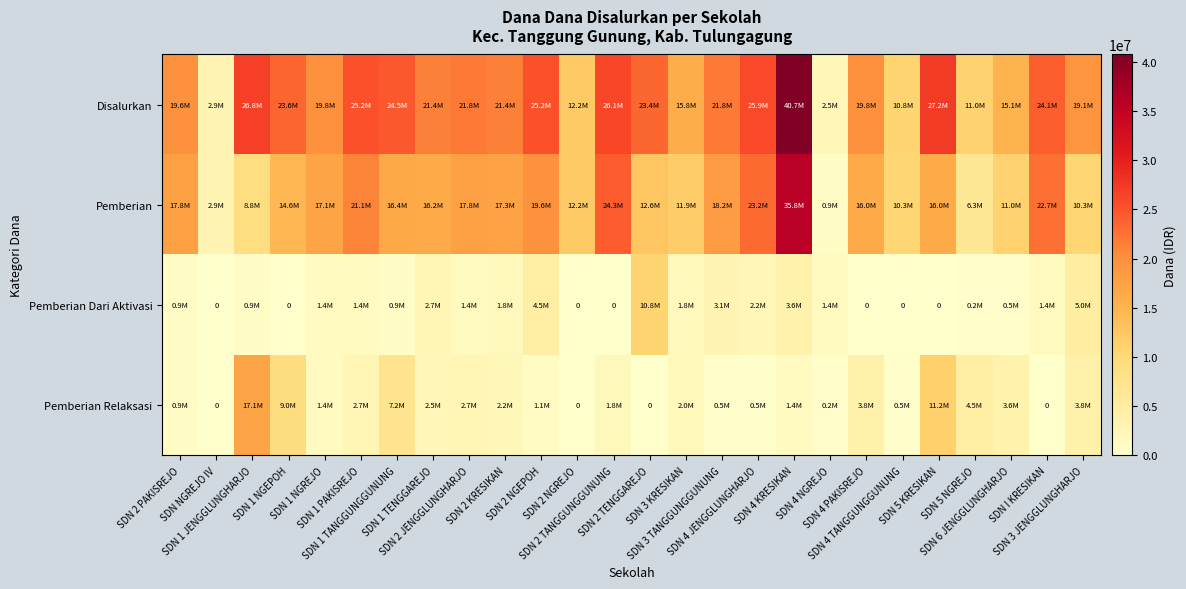

What is the maximum value shown in the chart?

40725000